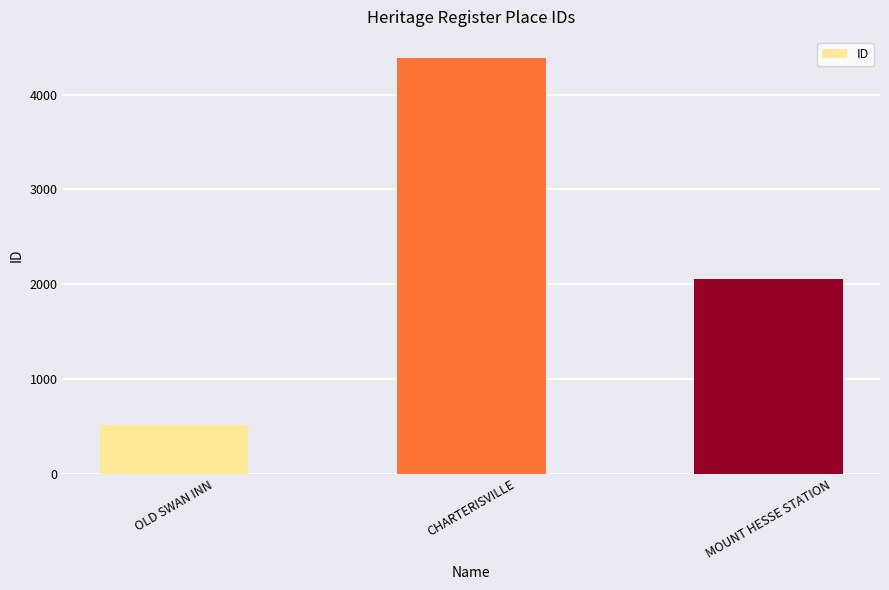

Approximately how many times larger is the value at CHARTERISVILLE compared to MOUNT HESSE STATION?

2.1